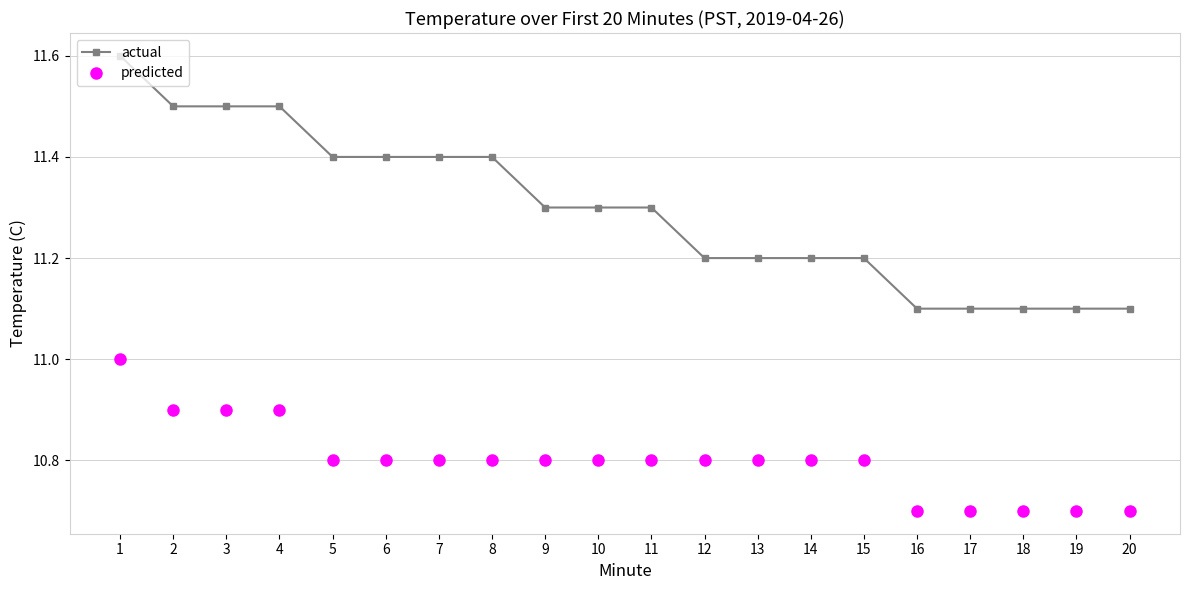

The predicted series shows 11.0 at 1. True or false?

True